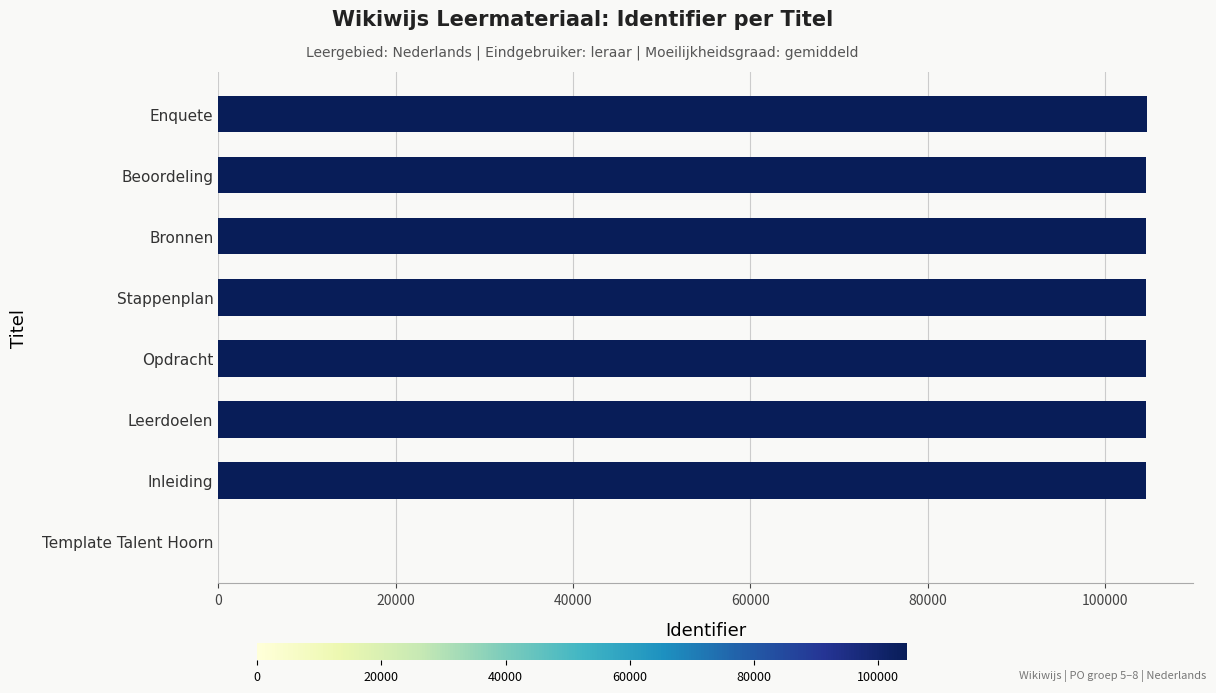

How many data points does each series have?

8